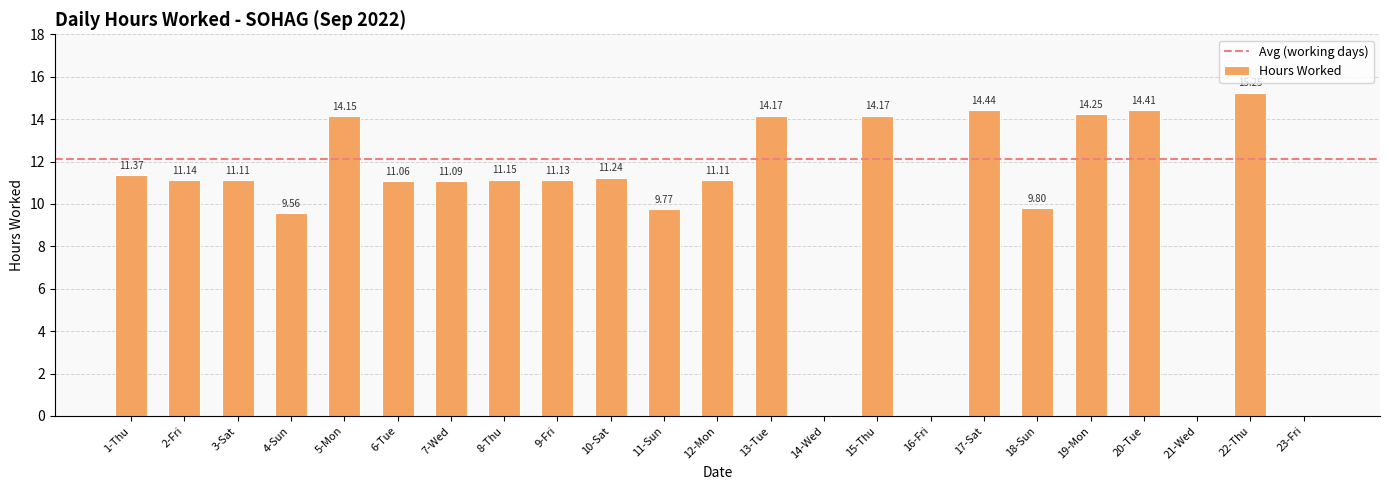

Is it true that the value at 8-Thu is 11.2?

True